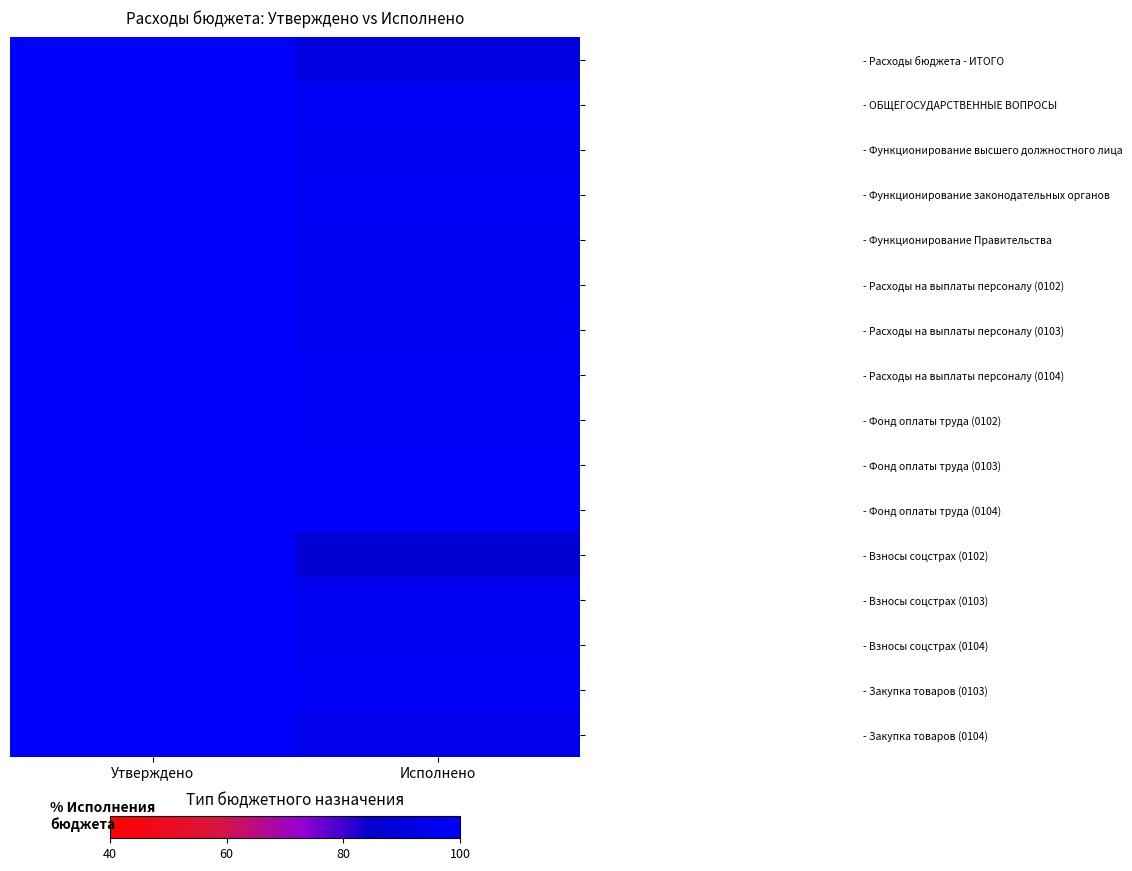

What is the maximum value shown in the chart?

100.0